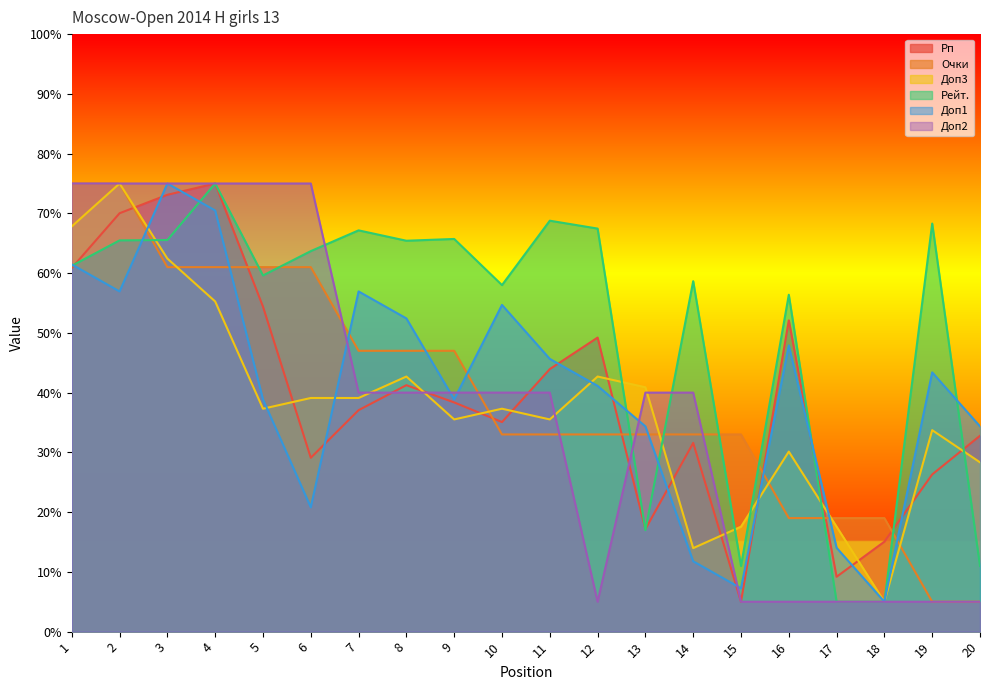

What is the lowest value of the Очки series?

5.0